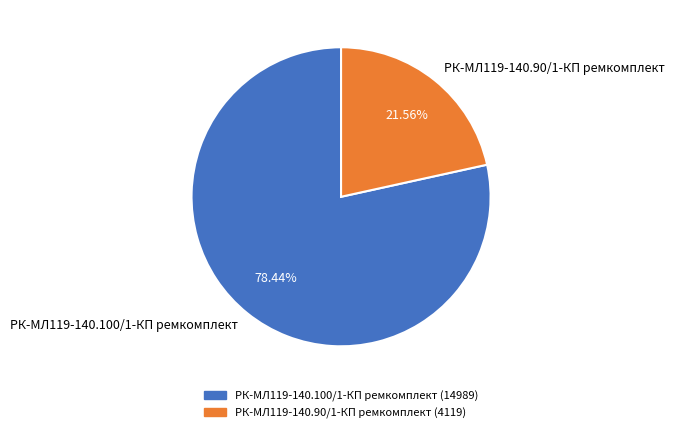

Rank the categories by value from highest to lowest.

РК-МЛ119-140.100/1-КП ремкомплект, РК-МЛ119-140.90/1-КП ремкомплект